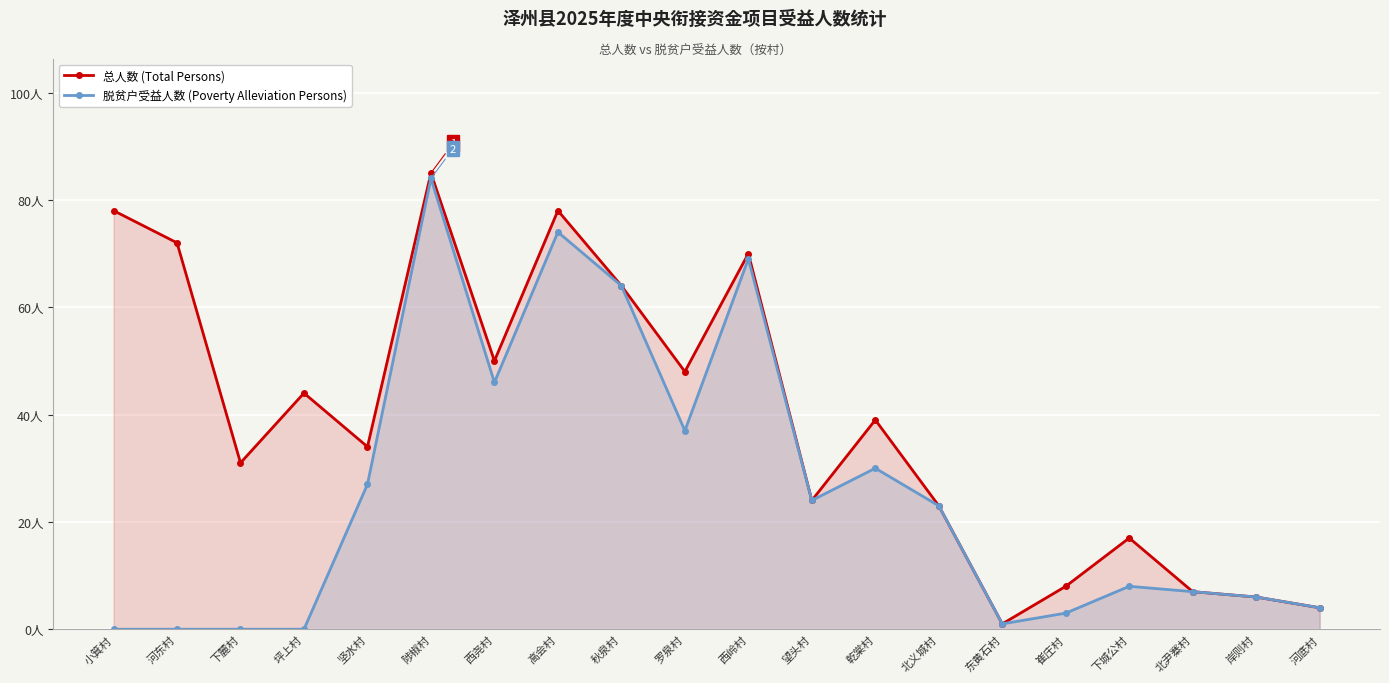

Between 北尹寨村 and 陟椒村, which is larger?

陟椒村